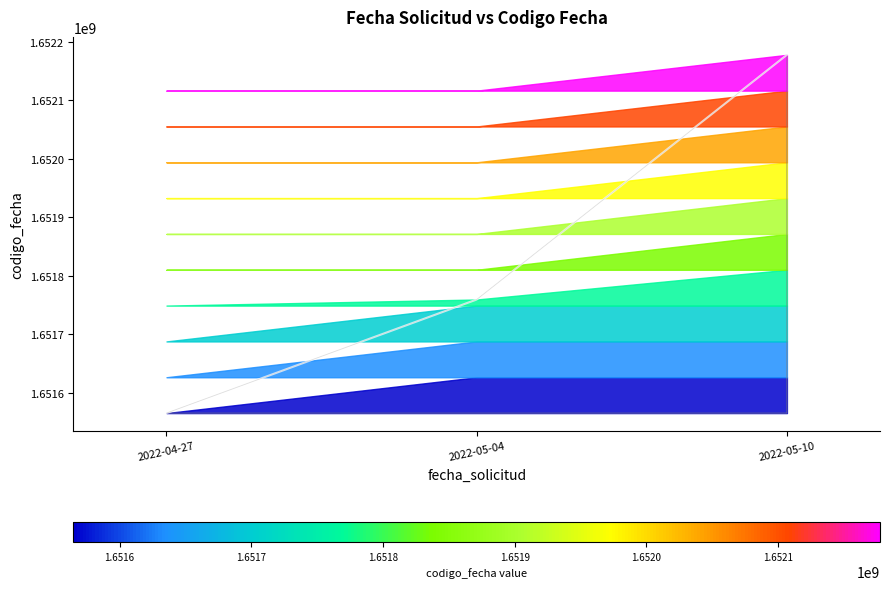

What is the sum of all values?

4955501263